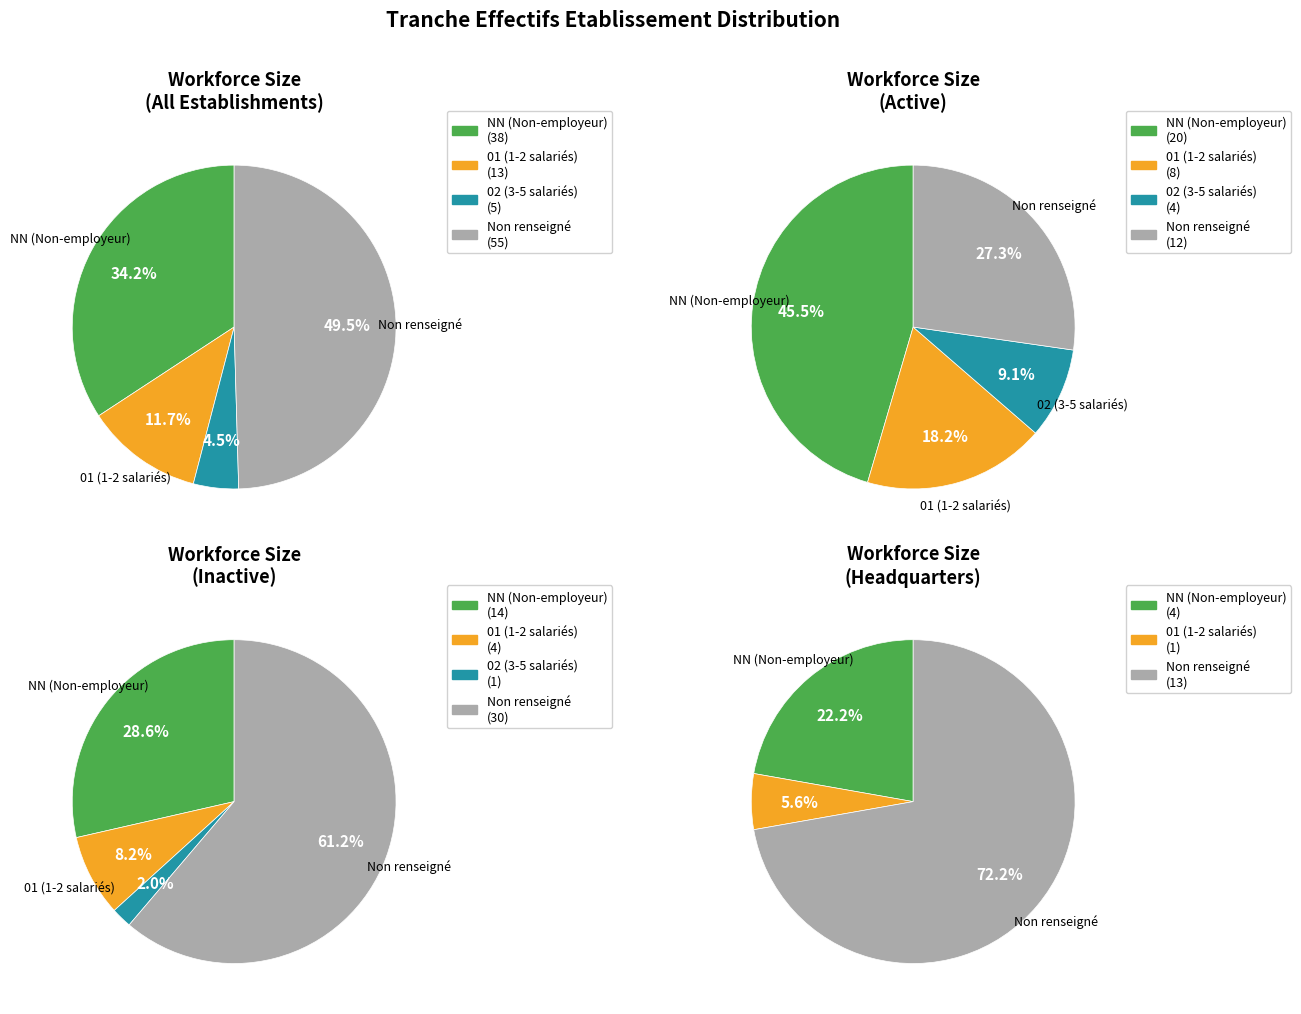

What percentage is the 01 slice, to the nearest percent?

12%